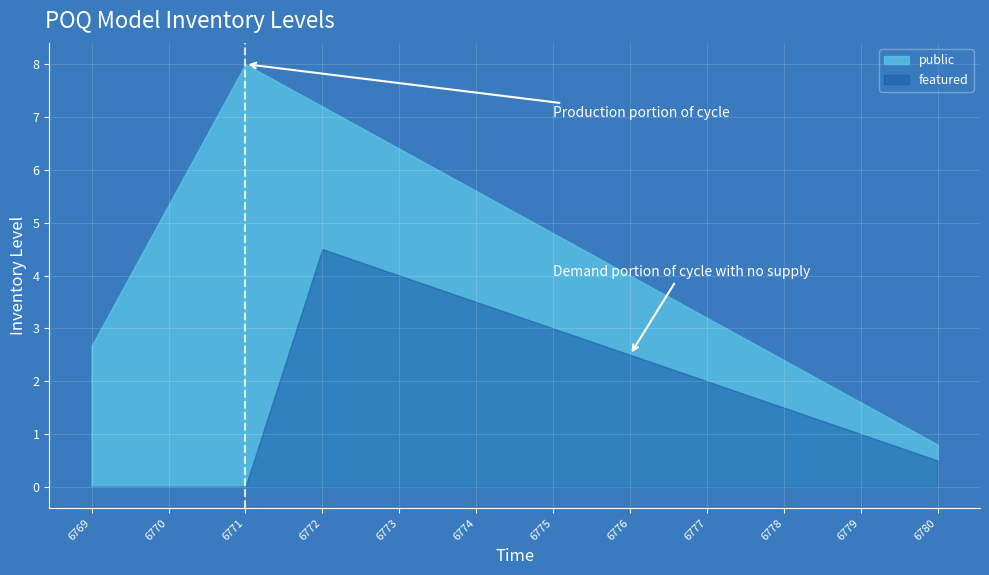

True or false: featured and public intersect in this chart.

False